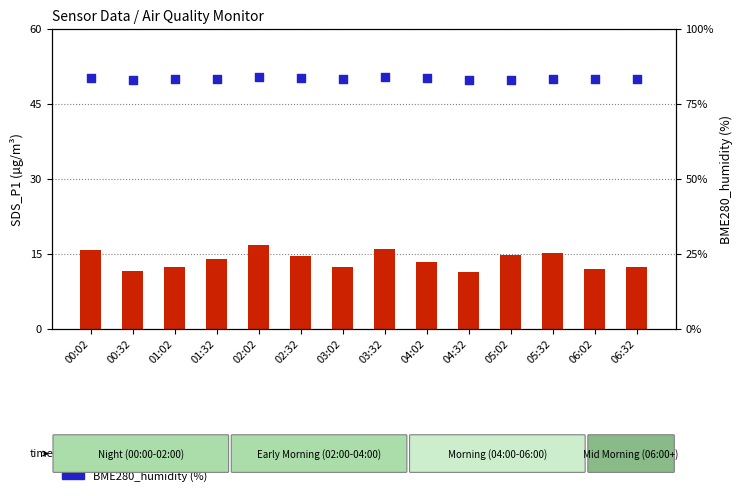

Which series has the largest total across all categories?

BME280_humidity